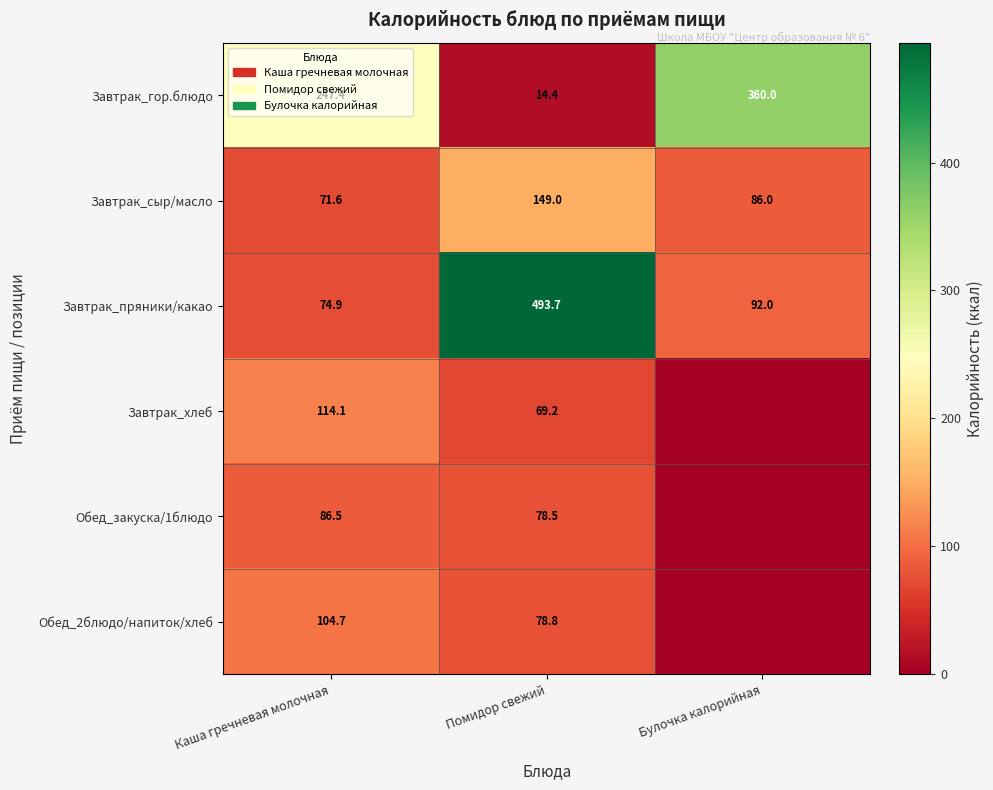

At Помидор свежий, list the series in order from smallest to largest.

Завтрак_гор.блюдо, Завтрак_хлеб, Обед_закуска/1блюдо, Обед_2блюдо/напиток/хлеб, Завтрак_сыр/масло, Завтрак_пряники/какао